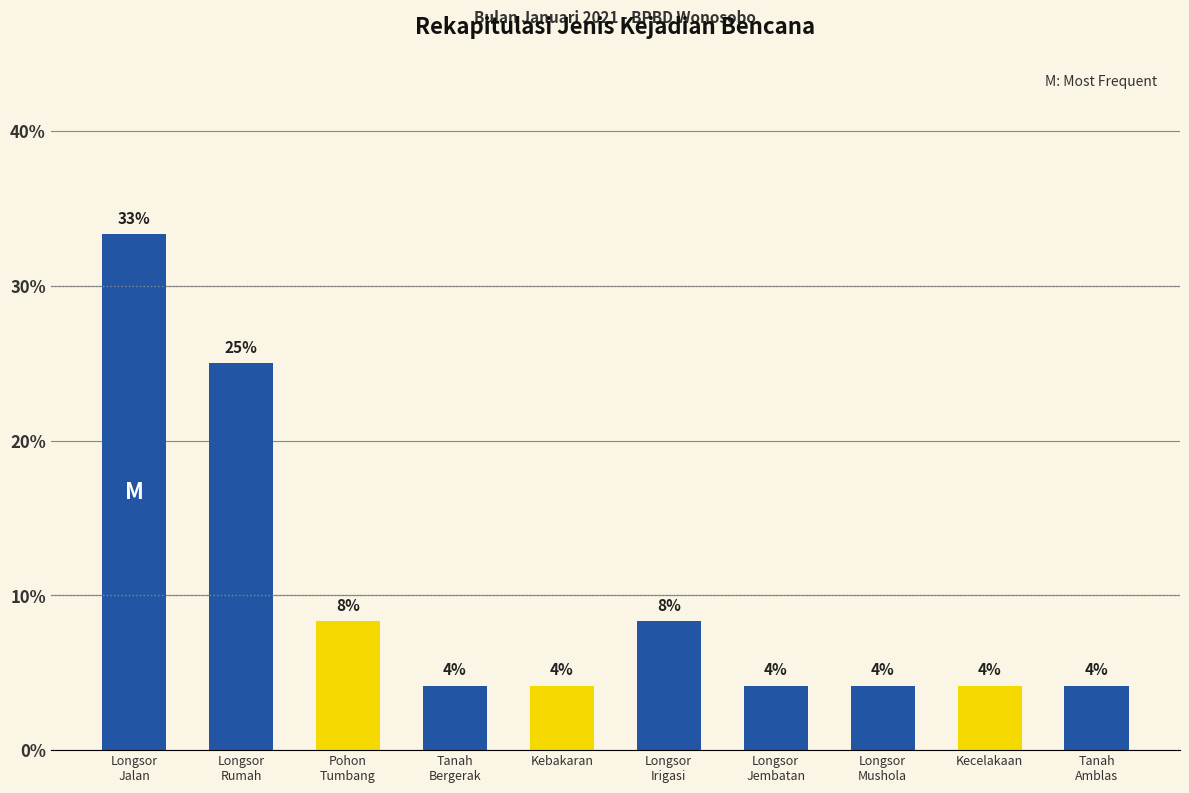

The chart shows a value of 11.3 at Longsor
Irigasi. True or false?

False